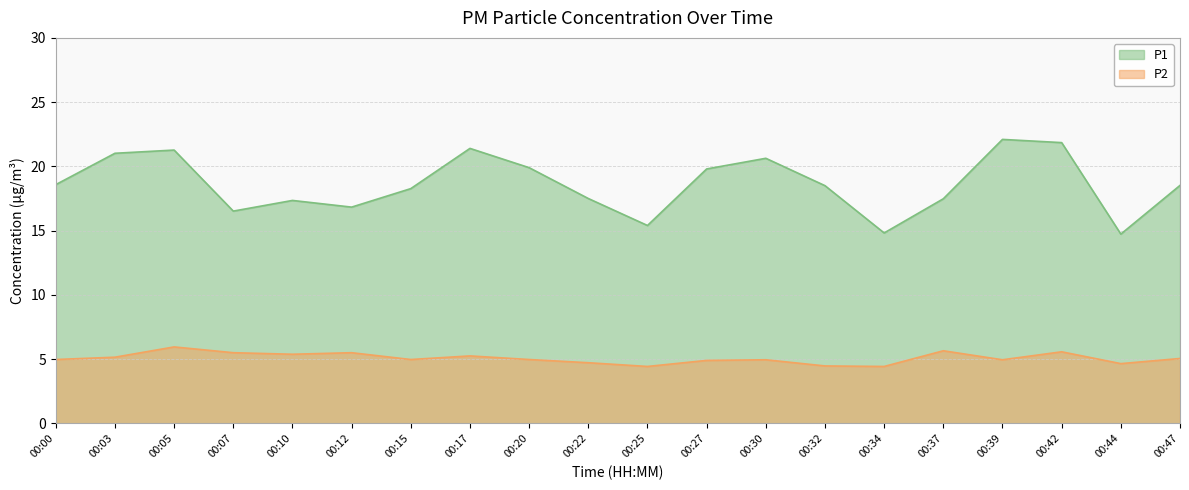

Reading right to left, list all the values displayed in this chart.

P1: 18.5	14.7	21.9	22.1	17.5	14.8	18.5	20.6	19.8	15.4	17.5	19.9	21.4	18.3	16.8	17.4	16.5	21.3	21.0	18.6
P2: 5.0	4.7	5.6	5.0	5.7	4.4	4.5	5.0	4.9	4.4	4.7	5.0	5.2	5.0	5.5	5.4	5.5	6.0	5.2	5.0